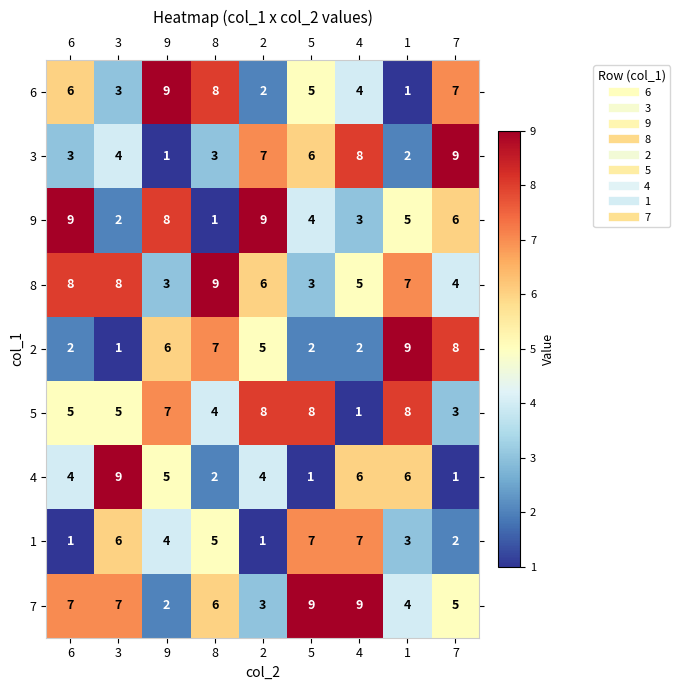

Is the value of 8 at 9 greater than the value of 1 at 3?

No